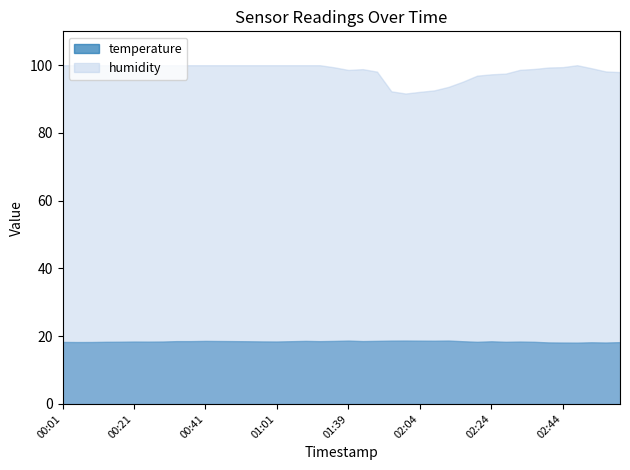

At which category is the sum across all series the highest?

02:44